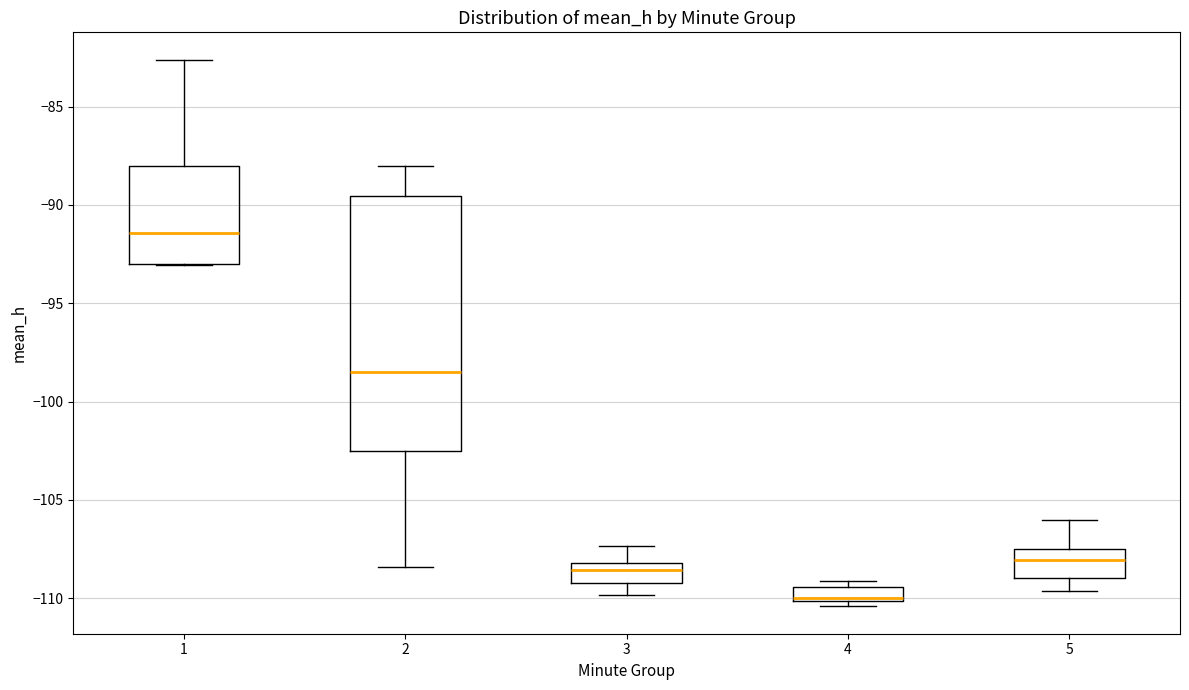

Which box is the tallest, from its lower edge to its upper edge?

2